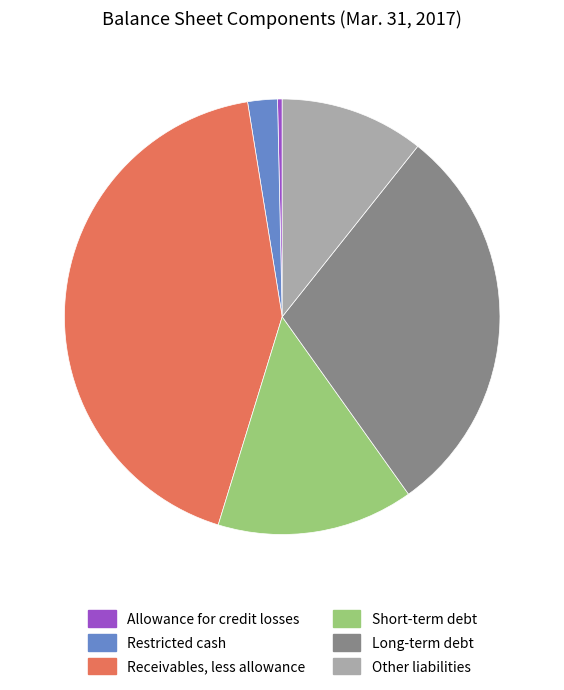

Is there a majority slice in this chart?

No